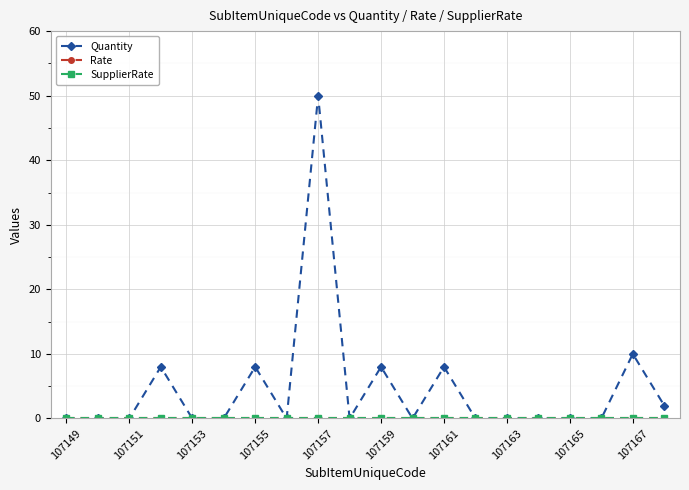

Is this an area chart (filled region under the line)?

No